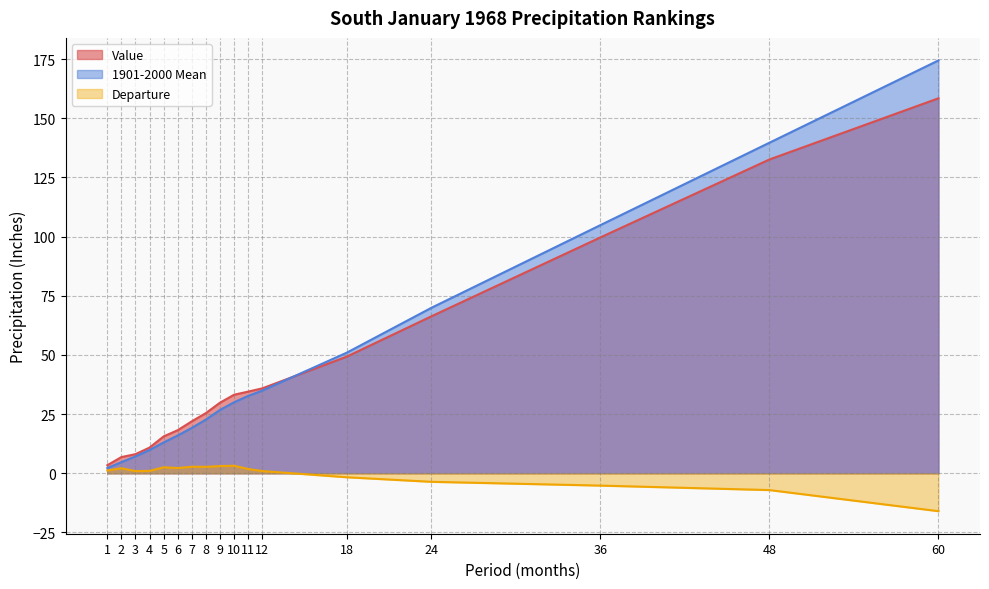

The 1901-2000 Mean series shows 19.1 at 5. True or false?

False